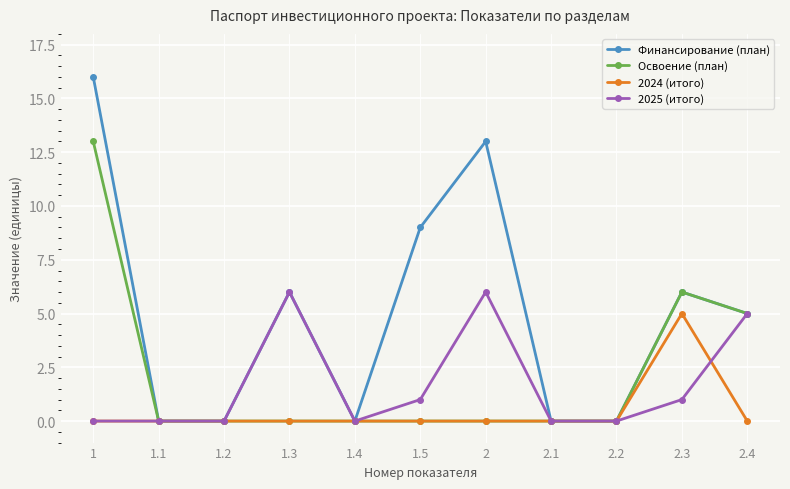

List the series in order of their peak value, highest first.

Финансирование (план), Освоение (план), 2025 (итого), 2024 (итого)